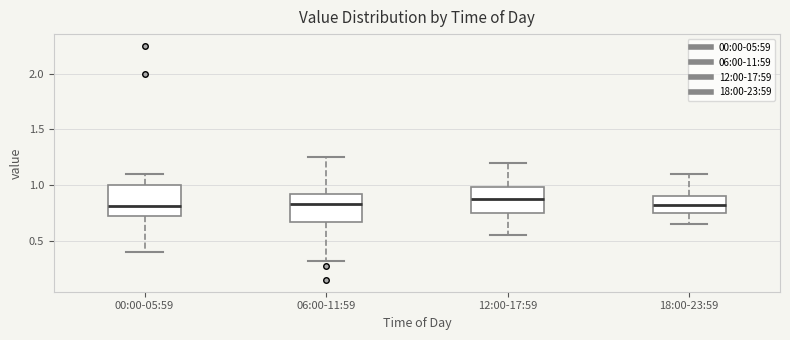

Reading left to right, read every box against the y-axis: the position of its median line, the range the box covers, and the ends of its whiskers. The values are not printed on the chart, so give them approximately, as read against the axis.

00:00-05:59: median 0.80, box 0.70 to 1.00, whiskers 0.40 to 1.10
06:00-11:59: median 0.85, box 0.65 to 0.90, whiskers 0.30 to 1.25
12:00-17:59: median 0.90, box 0.75 to 1.00, whiskers 0.55 to 1.20
18:00-23:59: median 0.85, box 0.75 to 0.90, whiskers 0.65 to 1.10